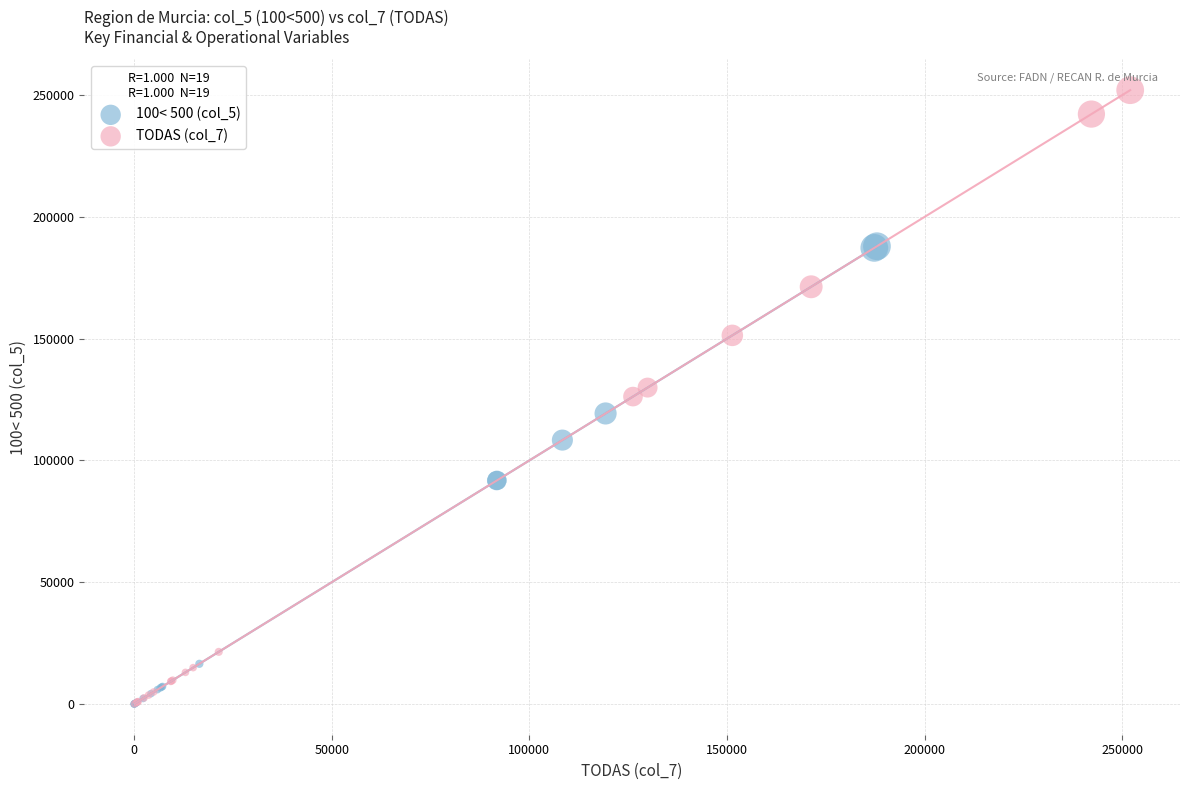

Which series contains the highest Y value?

TODAS (col_7)